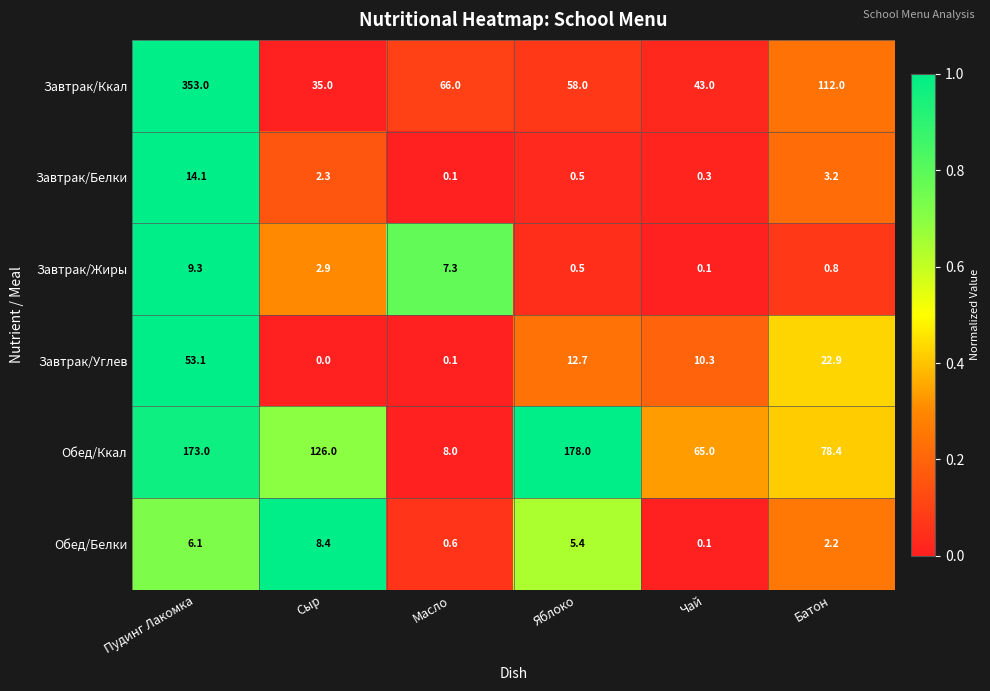

How many categories are shown in the chart?

6